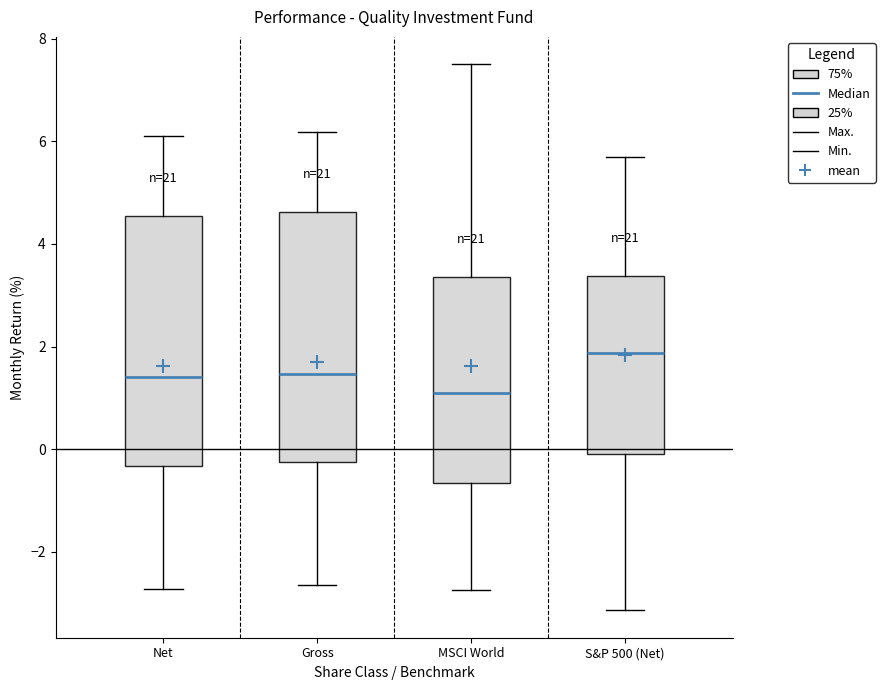

Reading left to right, transcribe this box plot: for each box, give where its median line is, the range the box spans, and where its two whiskers end, as read against the y-axis. The values are not printed on the chart, so give them approximately, as read against the axis.

Net: median 1.4, box -0.4 to 4.6, whiskers -2.8 to 6.2
Gross: median 1.4, box -0.2 to 4.6, whiskers -2.6 to 6.2
MSCI World: median 1.0, box -0.6 to 3.4, whiskers -2.8 to 7.6
S&P 500 (Net): median 1.8, box 0.0 to 3.4, whiskers -3.2 to 5.6